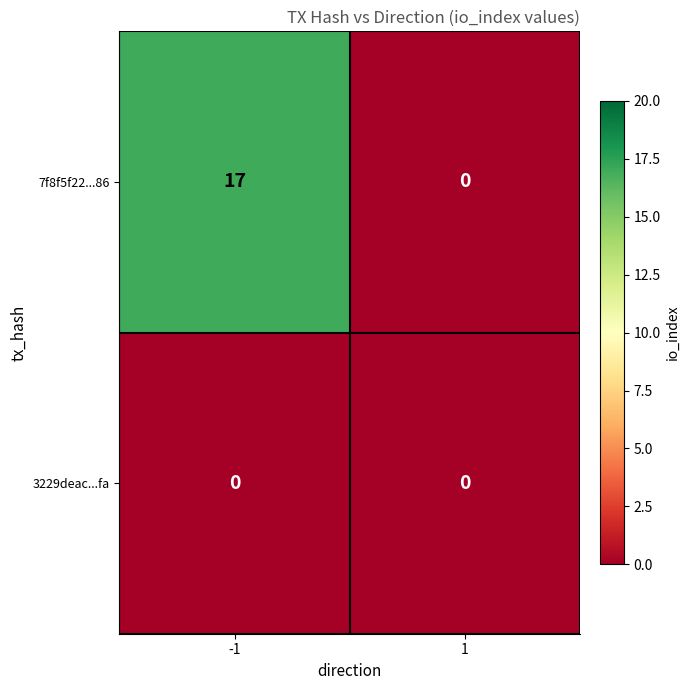

Between -1 and 1, which series saw the biggest shift?

7f8f5f22...86